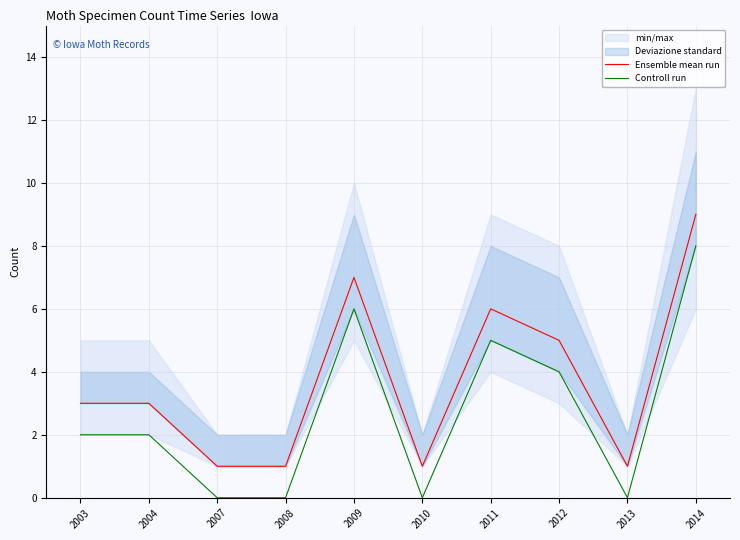

True or false: Ensemble mean run and Controll run cross at least once.

False